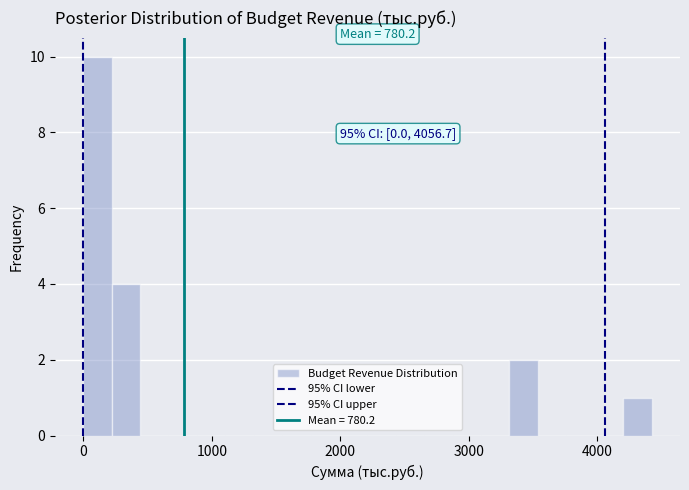

Read against the x-axis, roughly where is the centre of the tallest bar?

100